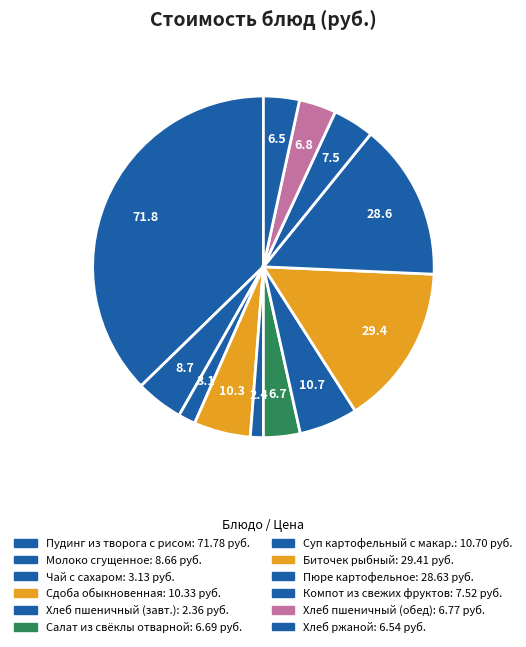

How many segments does this pie chart have?

12